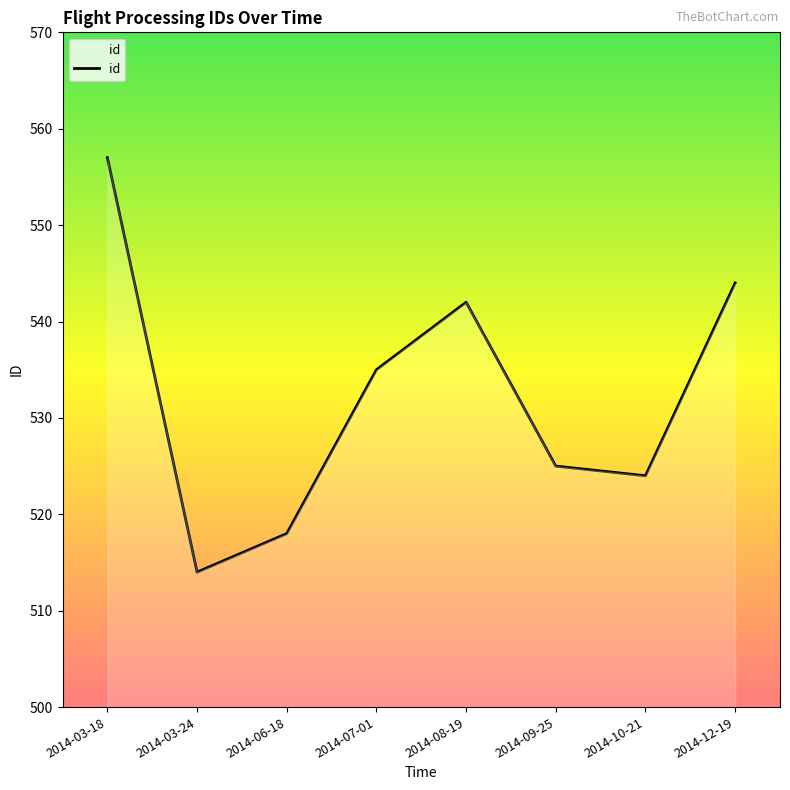

Does the chart display data point markers on the line(s)?

No